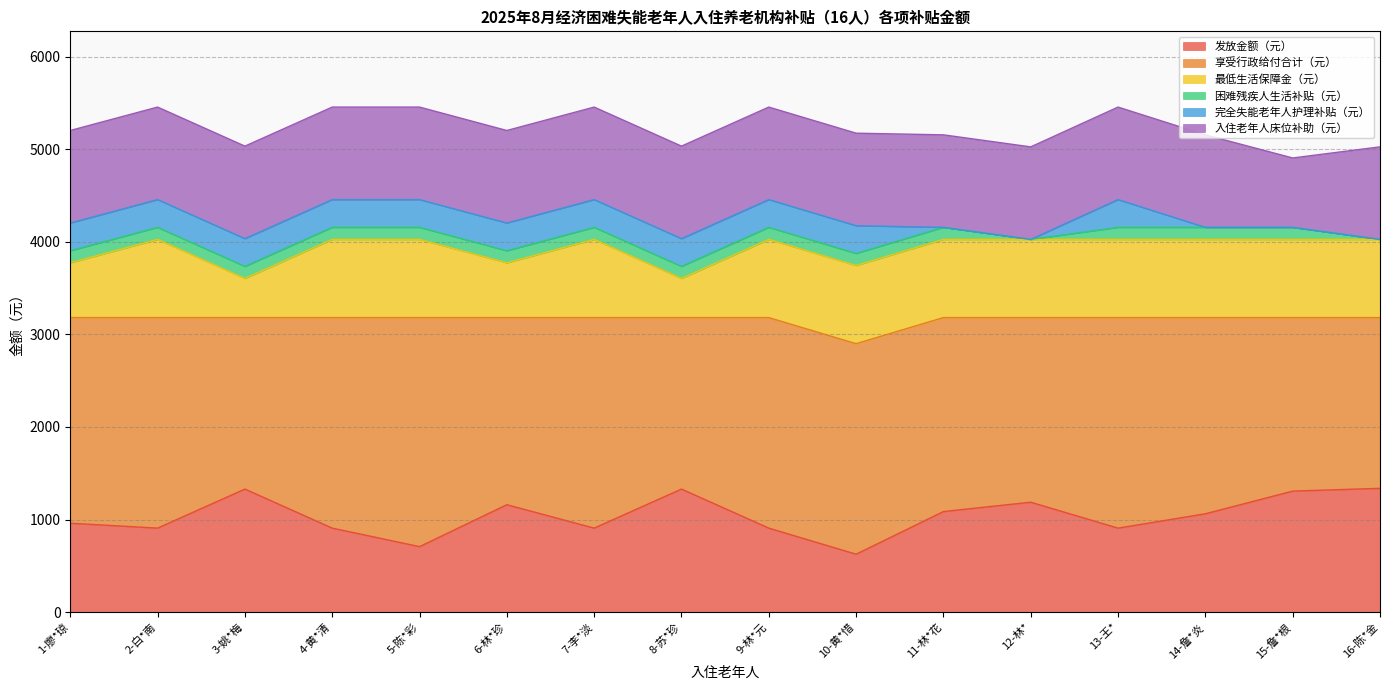

How many intersections are there between 最低生活保障金（元） and 入住老年人床位补助（元）?

2